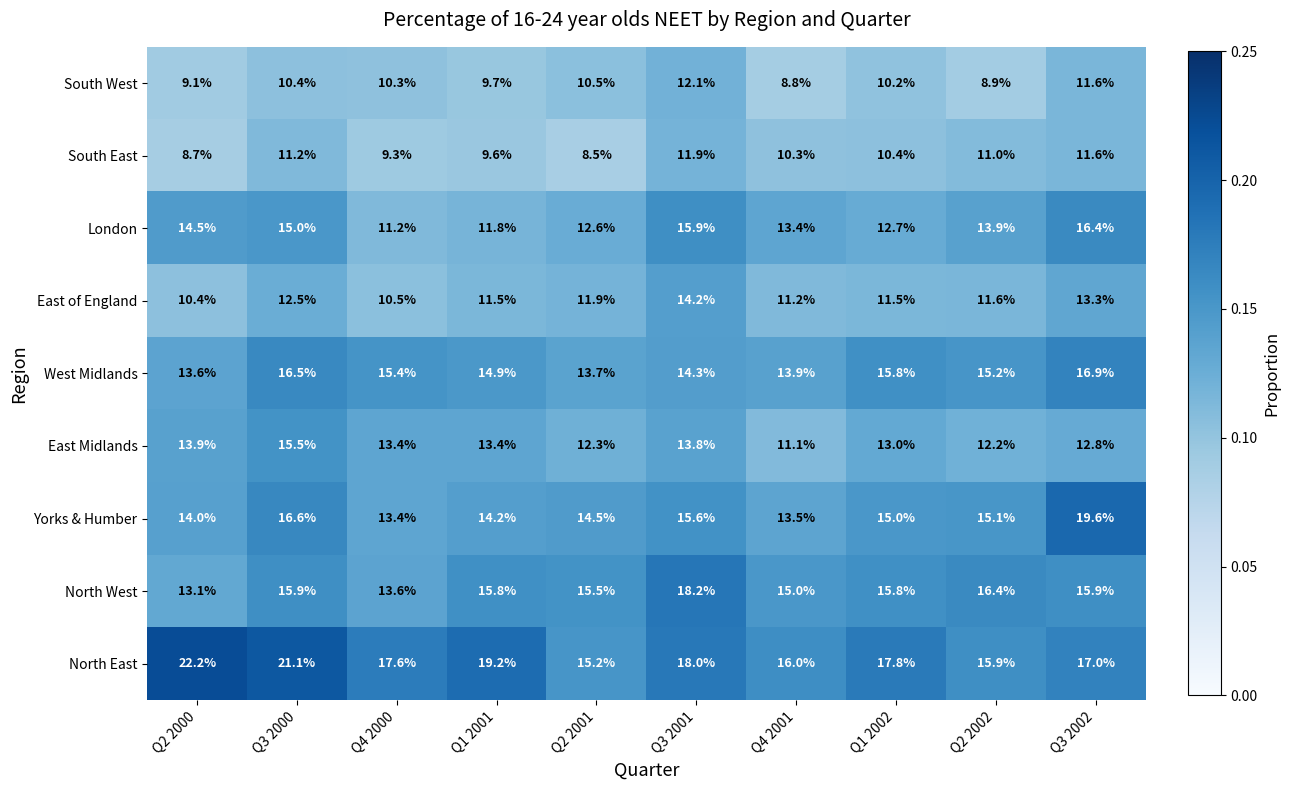

True or false: East of England has a value of 4.7 at Q3 2000.

False